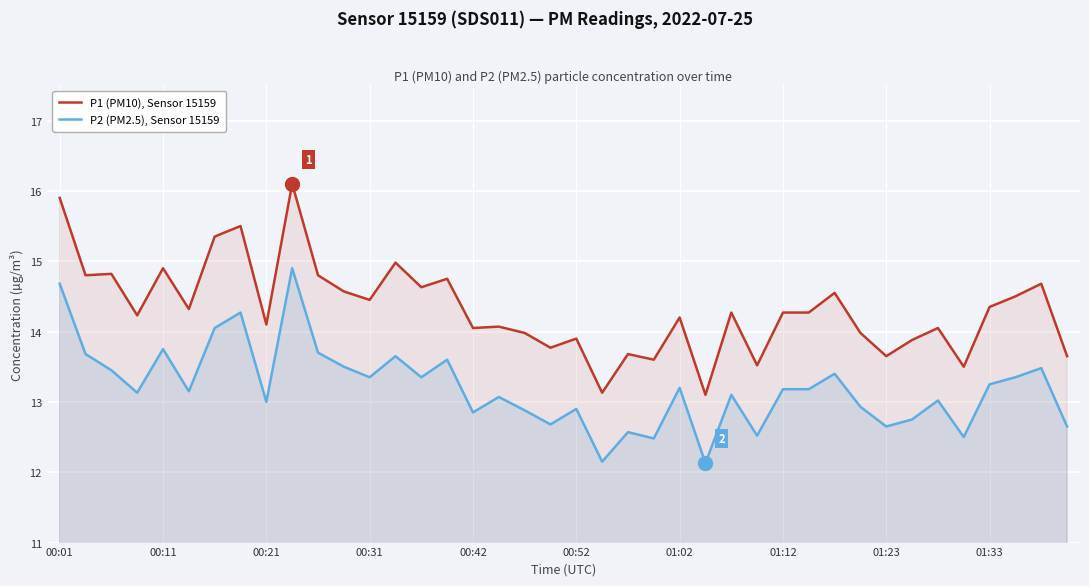

What is the maximum value for P2 (PM2.5), Sensor 15159?

14.9